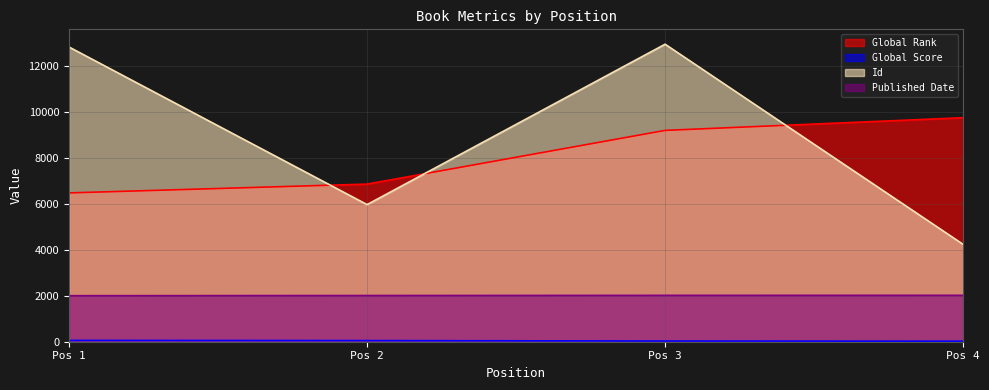

Which series has the largest total across all categories?

Id